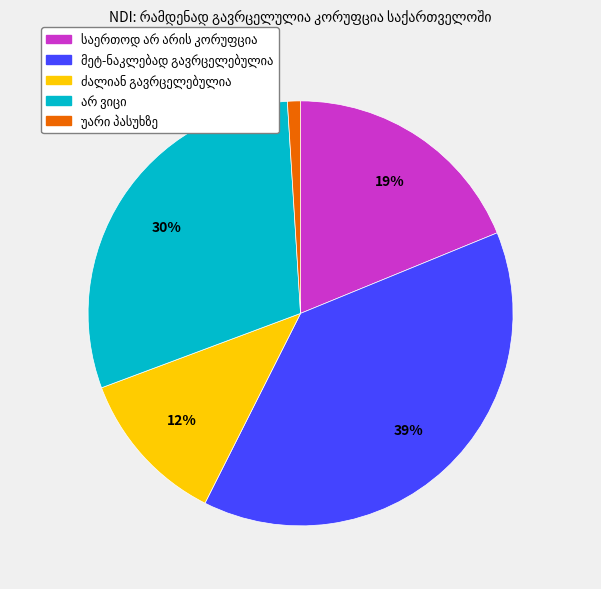

To the nearest percent, what is the average slice percentage?

20%